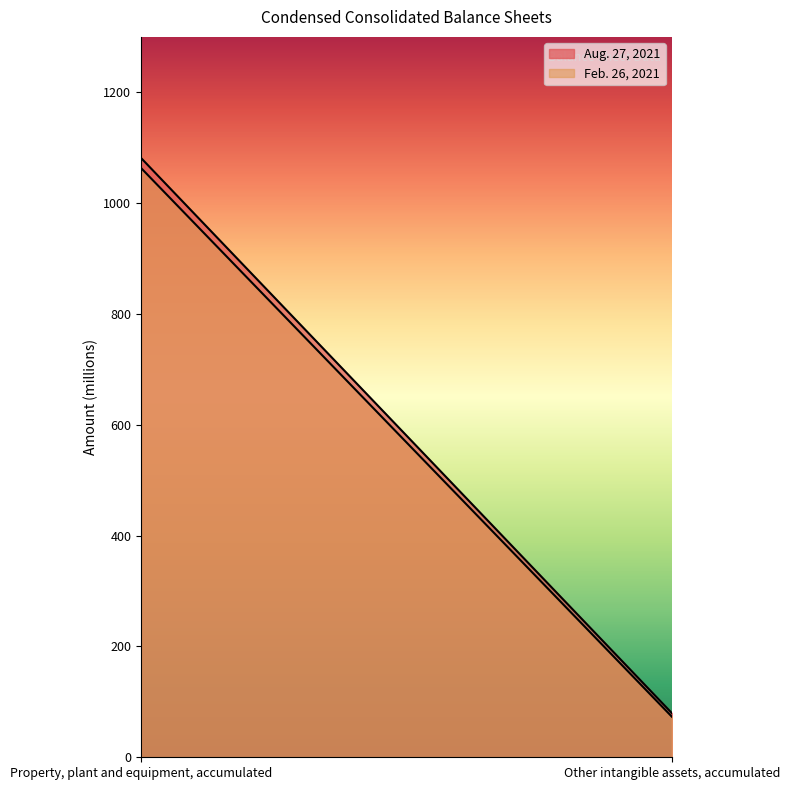

What is the average value of the Aug. 27, 2021 series?

580.5